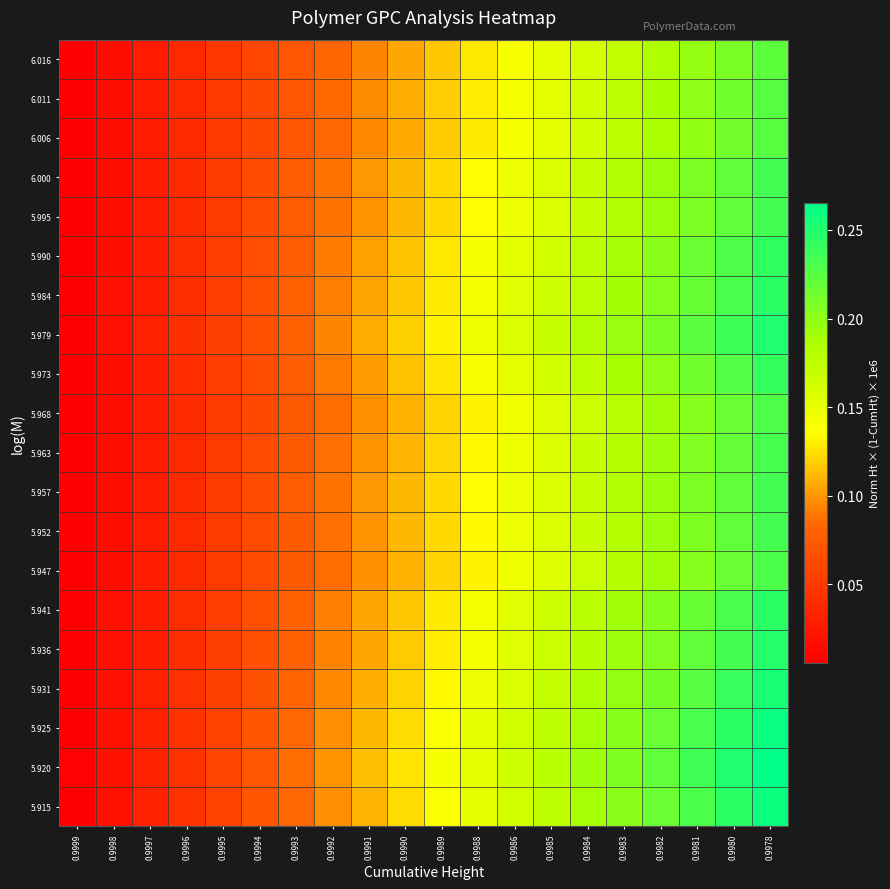

Which category has the highest value across all series?

0.9978